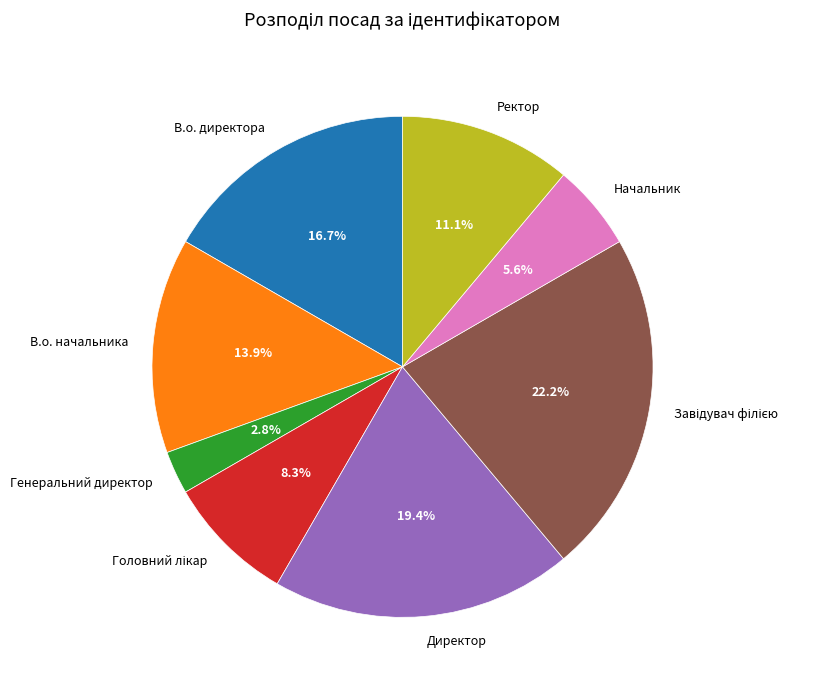

Between Генеральний директор and В.о. начальника, which is larger?

В.о. начальника